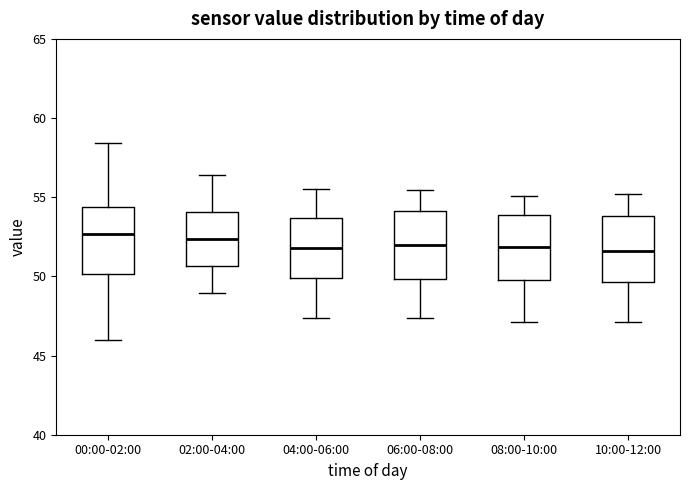

Reading left to right, read every box against the y-axis: the position of its median line, the range the box covers, and the ends of its whiskers. The values are not printed on the chart, so give them approximately, as read against the axis.

00:00-02:00: median 52.5, box 50.0 to 54.5, whiskers 46.0 to 58.5
02:00-04:00: median 52.5, box 50.5 to 54.0, whiskers 49.0 to 56.5
04:00-06:00: median 52.0, box 50.0 to 53.5, whiskers 47.5 to 55.5
06:00-08:00: median 52.0, box 50.0 to 54.0, whiskers 47.5 to 55.5
08:00-10:00: median 52.0, box 50.0 to 54.0, whiskers 47.0 to 55.0
10:00-12:00: median 51.5, box 49.5 to 54.0, whiskers 47.0 to 55.0